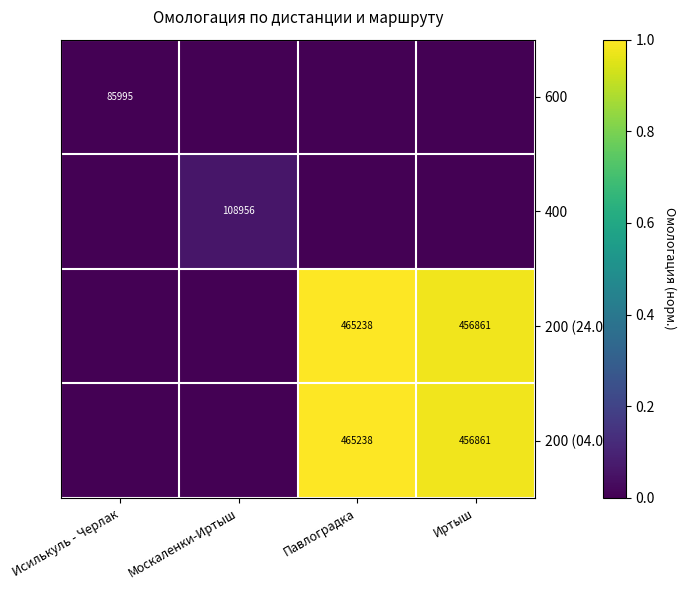

How many values in the 200 (24.04) series exceed 0?

2